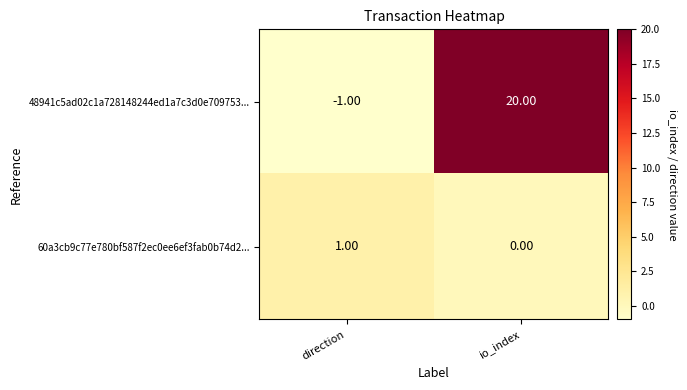

What is the spread (max minus min) of values at io_index?

20